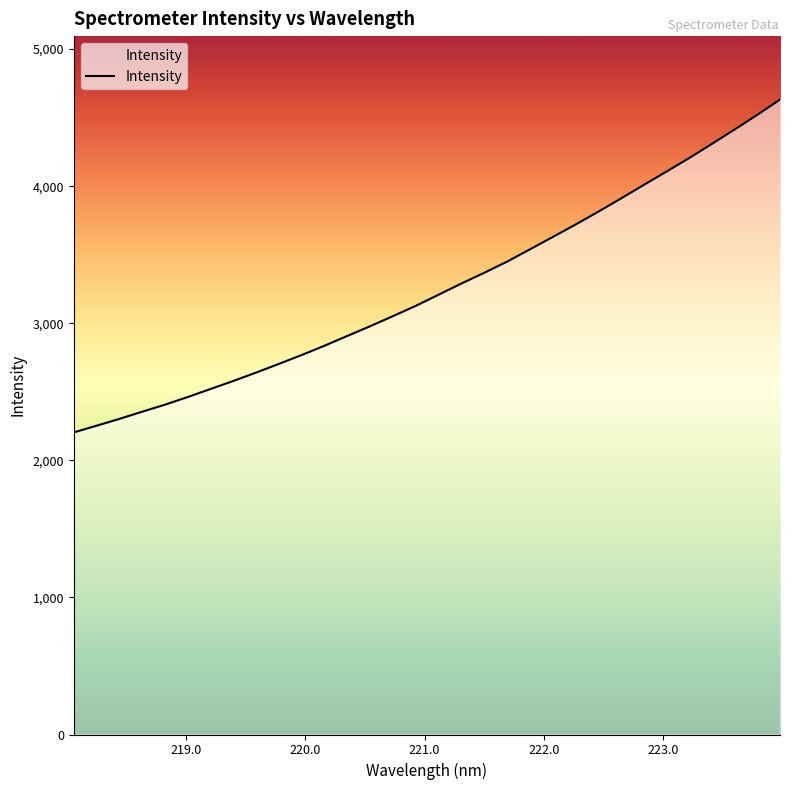

What is the smallest value displayed?

2203.8